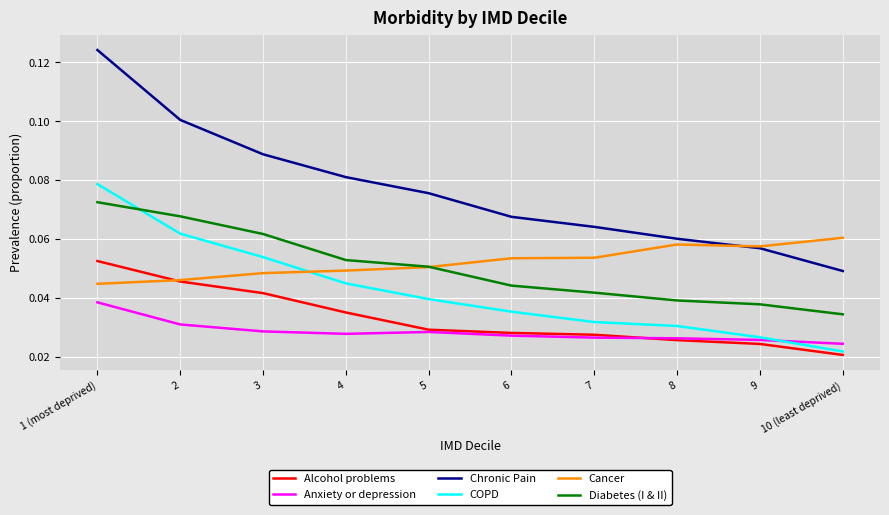

How many Diabetes (I & II) values are between 0 and 1?

10